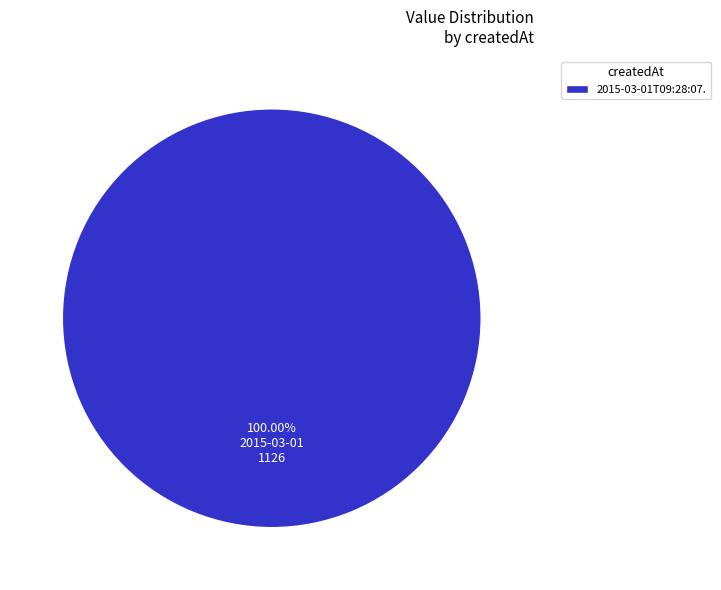

Rank the categories by value from lowest to highest.

2015-03-01T09:28:07.